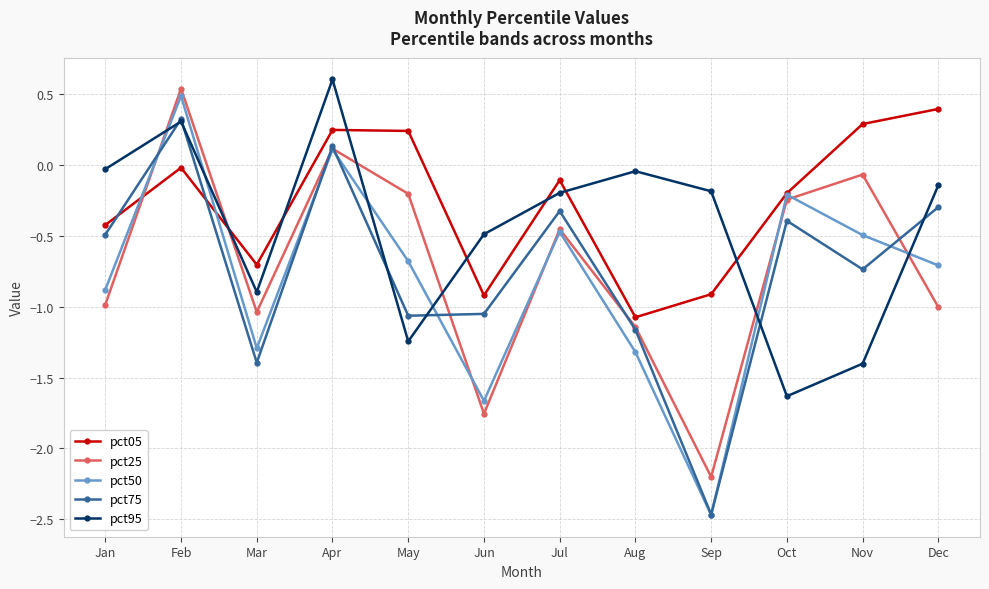

At which category does pct95 reach its first local valley?

Mar